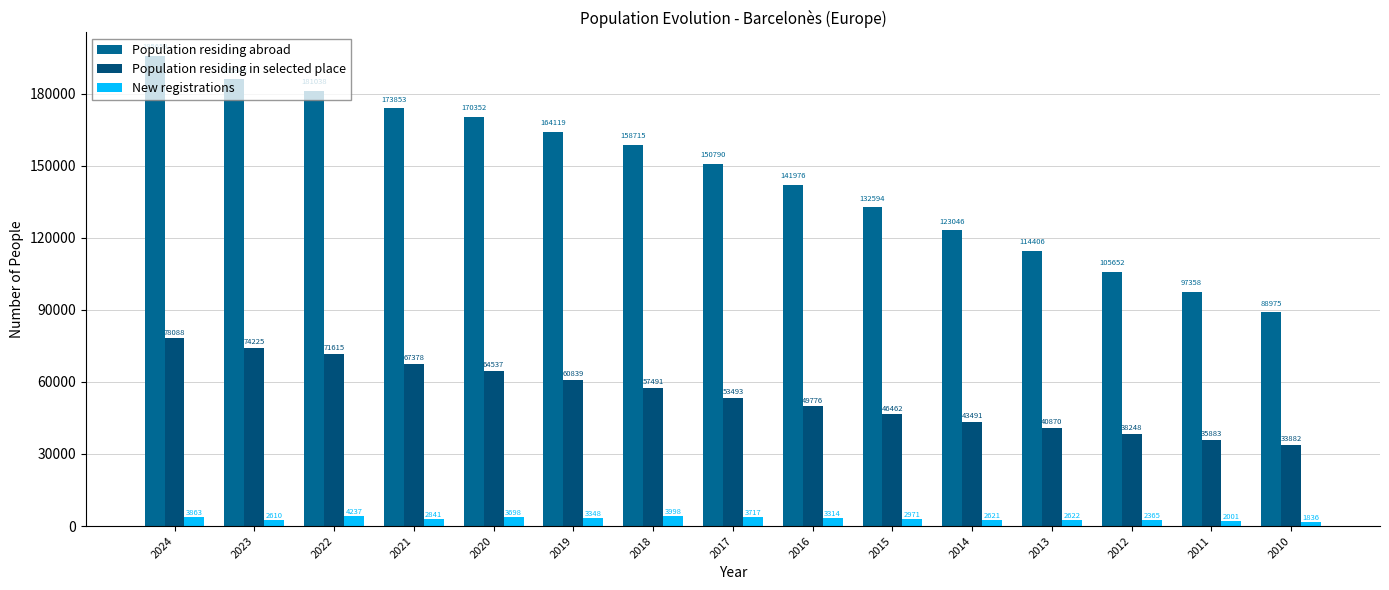

Which label corresponds to the largest value in the chart?

2024